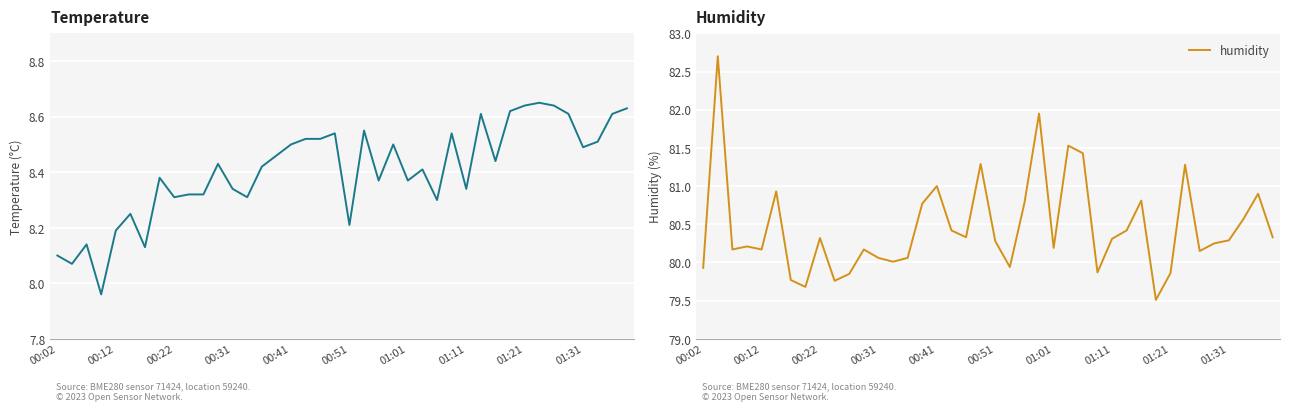

What is the highest value of the humidity series?

82.7